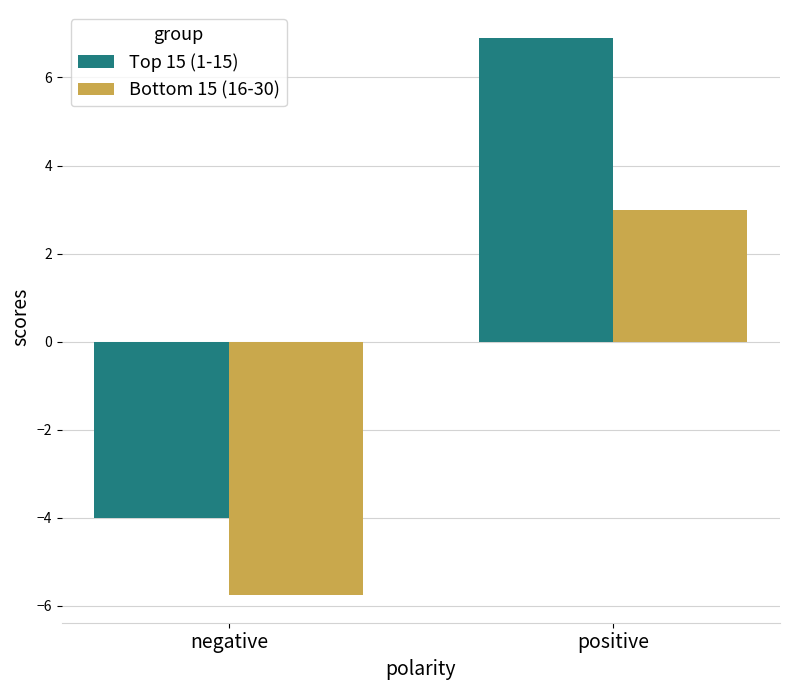

What is the sum of the Bottom 15 (16-30) values at positive and negative?

-2.8